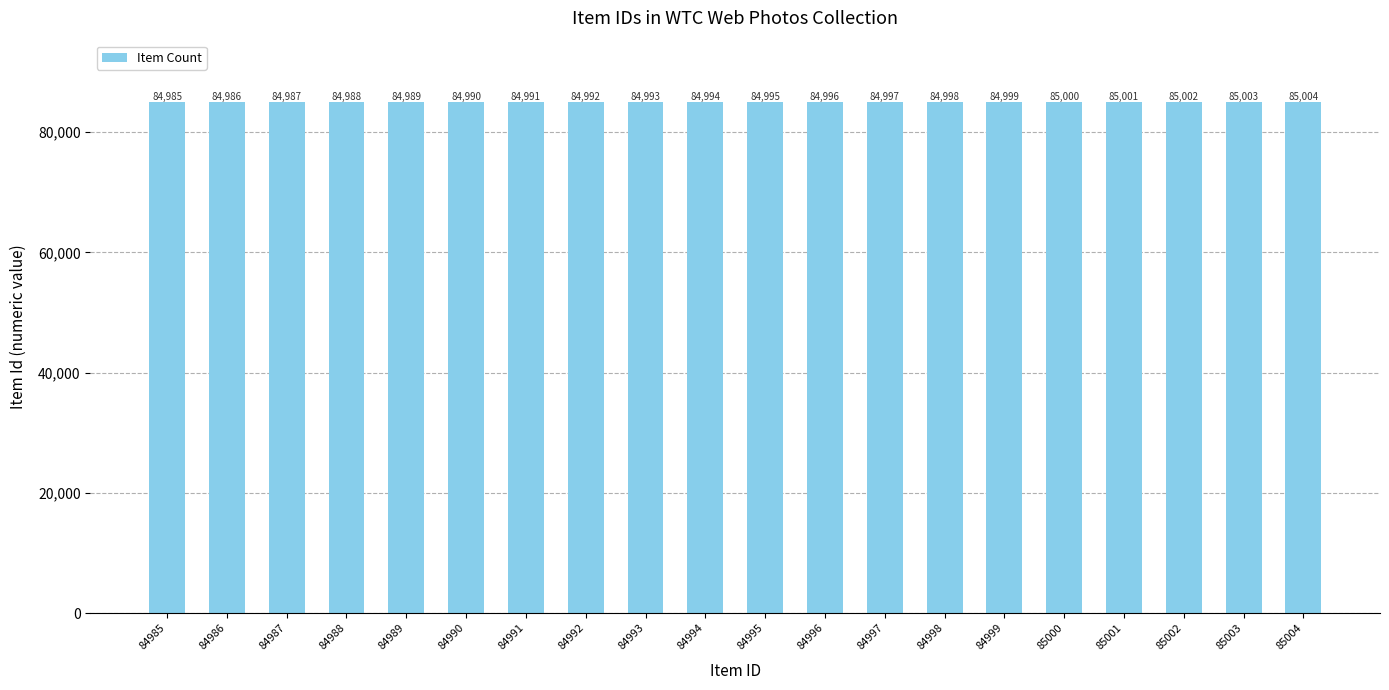

Rank the categories by value from lowest to highest.

84985, 84986, 84987, 84988, 84989, 84990, 84991, 84992, 84993, 84994, 84995, 84996, 84997, 84998, 84999, 85000, 85001, 85002, 85003, 85004